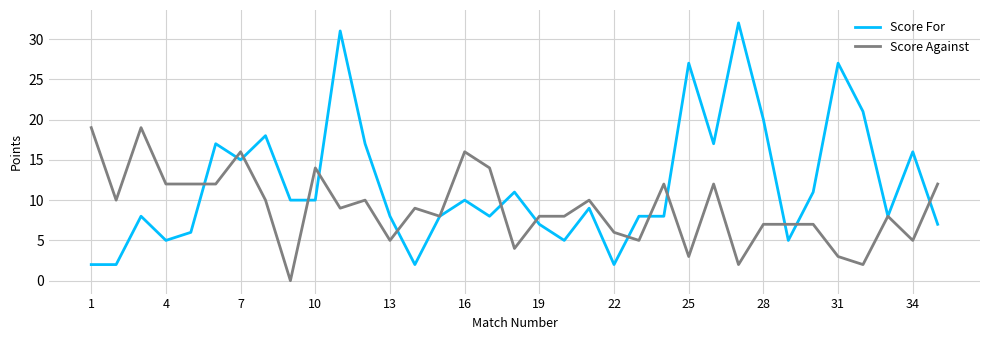

What is the maximum value shown in the chart?

32